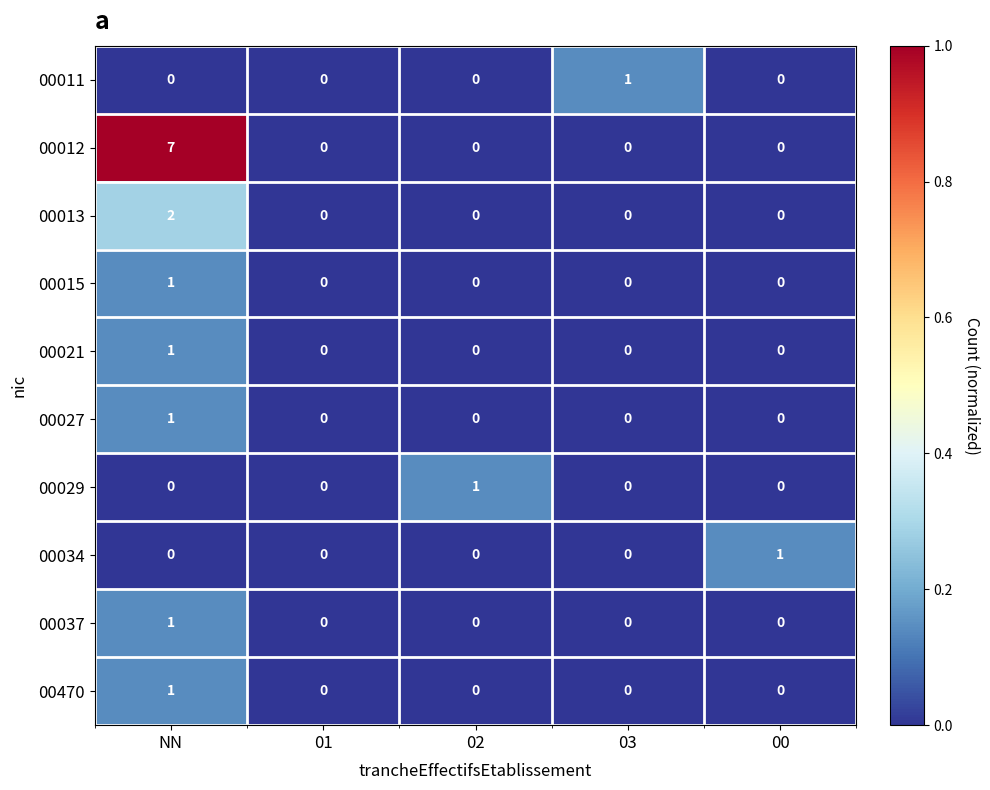

The 00027 series shows 2 at NN. True or false?

False